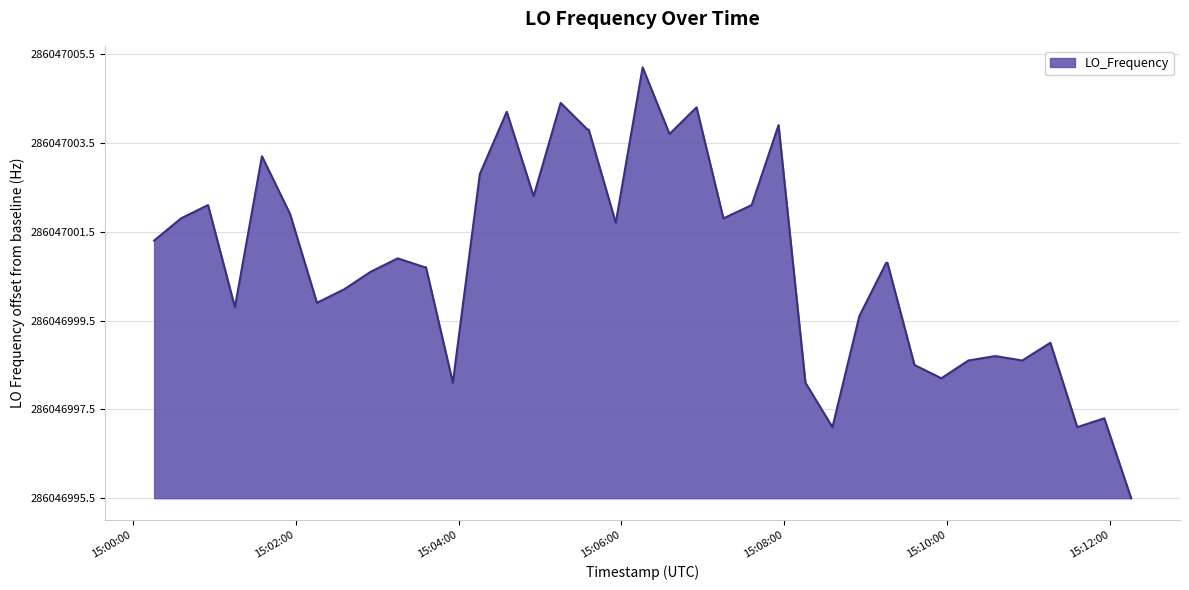

What is the difference between the second highest and minimum values?

8.9